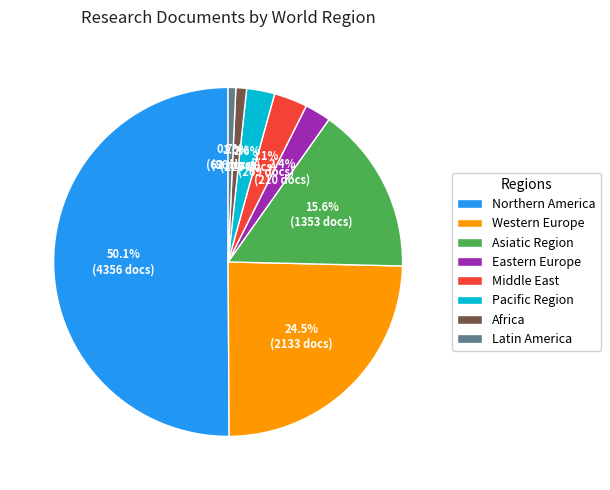

What percentage is the Northern America slice, to the nearest percent?

50%